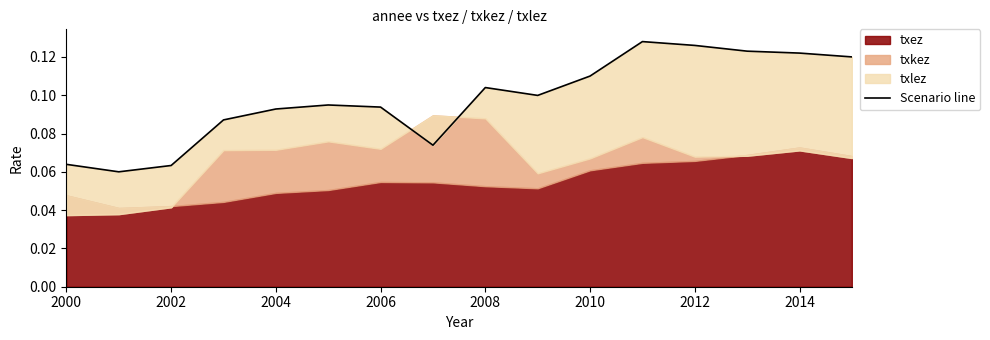

At which category does the chart reach its minimum across all series?

2002